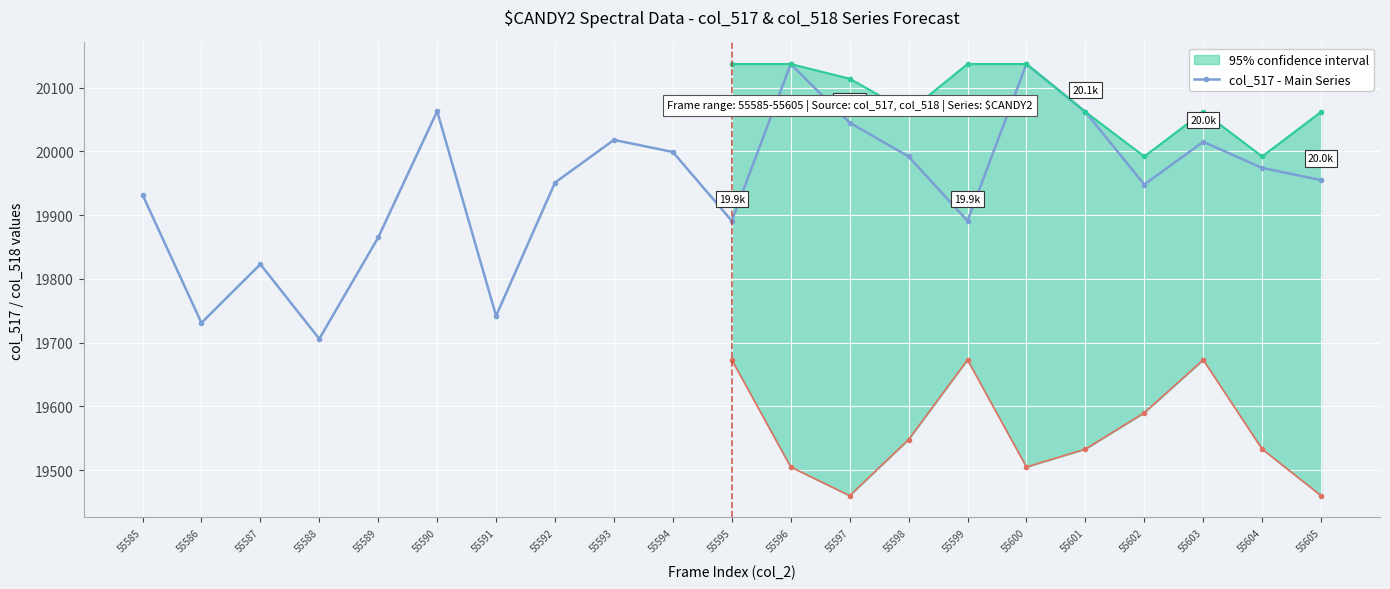

List the labels in order of value, largest first.

55596, 55600, 55590, 55601, 55597, 55593, 55603, 55594, 55598, 55604, 55605, 55592, 55602, 55585, 55595, 55599, 55589, 55587, 55591, 55586, 55588